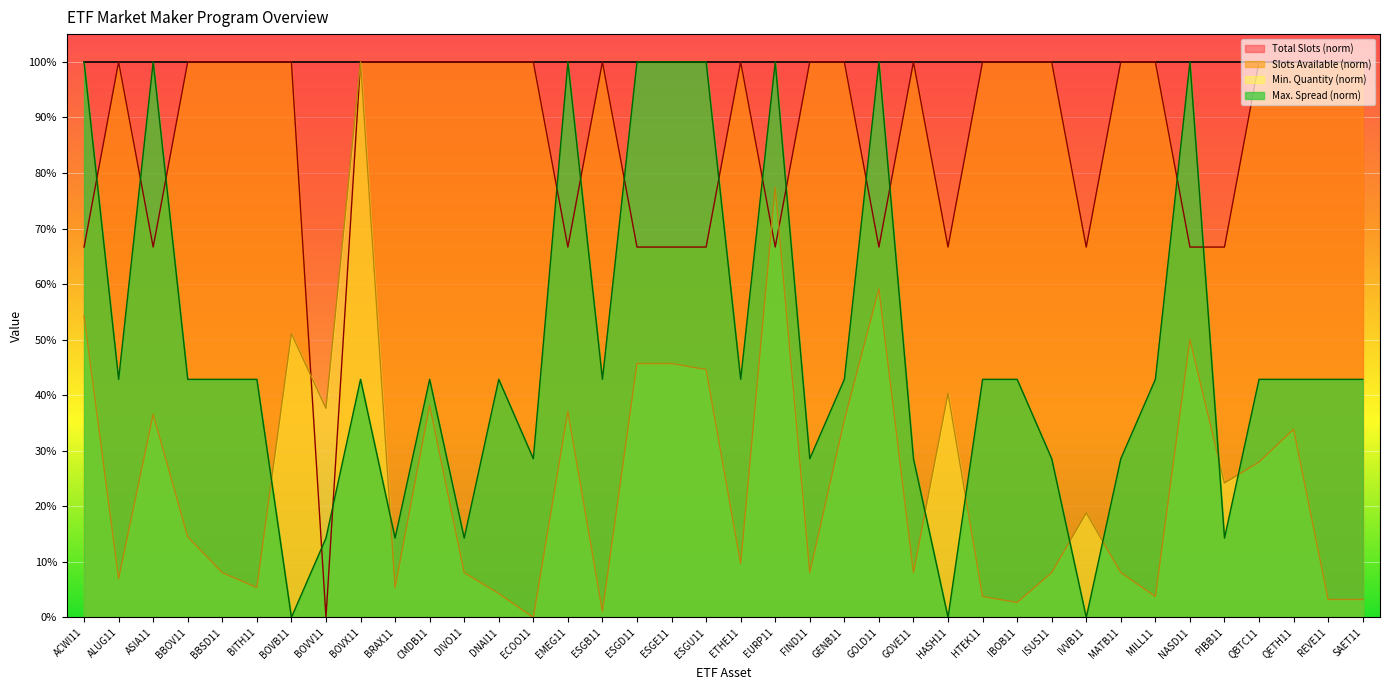

Which series has the widest spread of values?

Slots Available